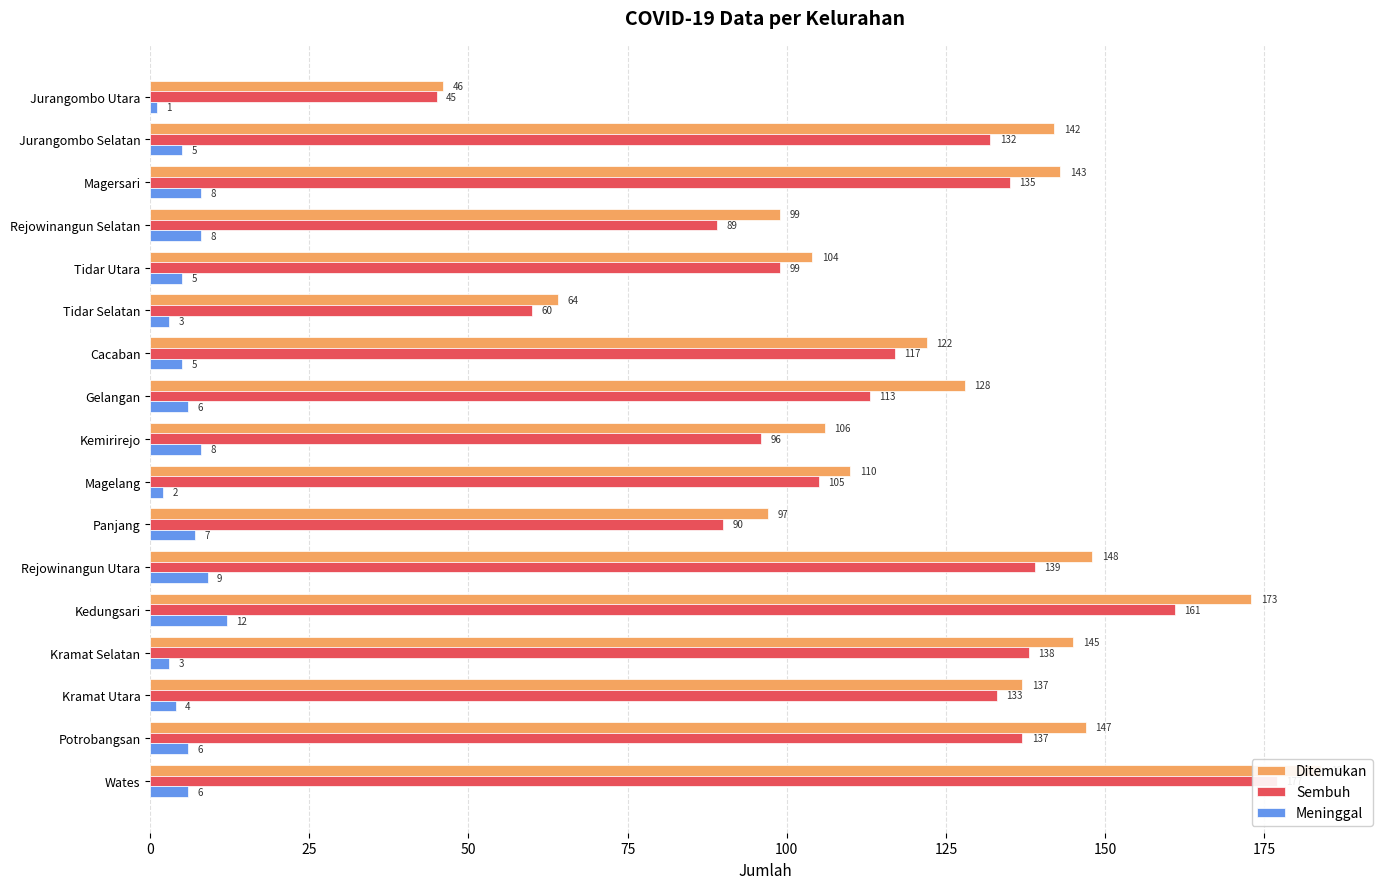

What is the sum of all Meninggal values?

98